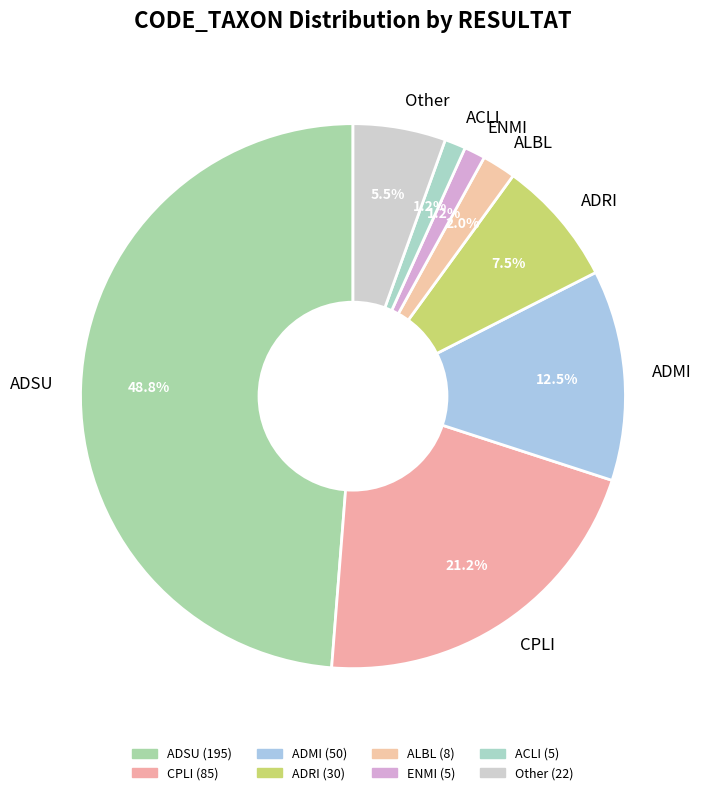

Which slice is the largest?

ADSU